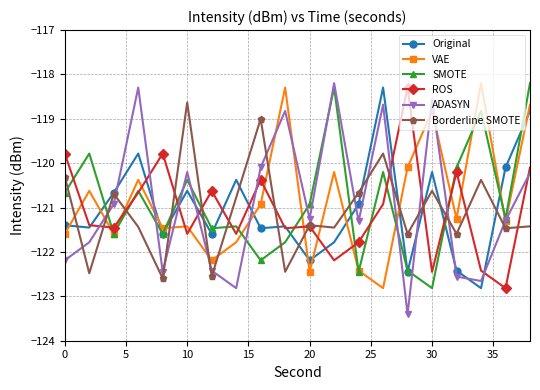

What is the value of the Original point at the 17th from the left?

-122.4